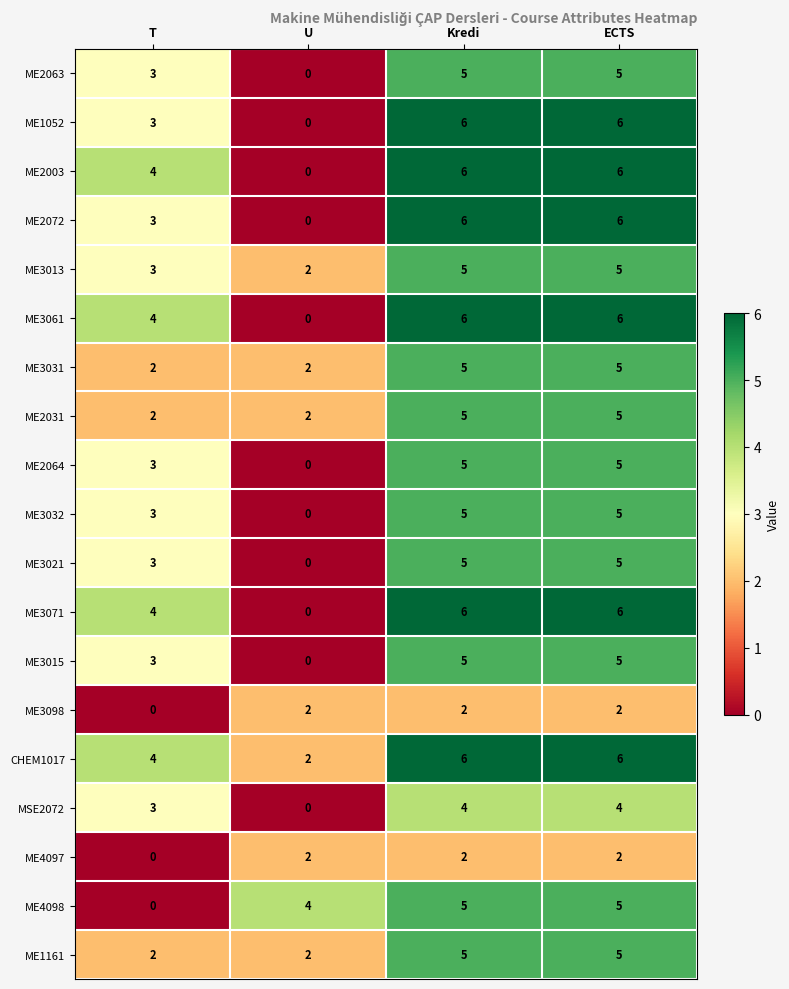

What is the average value of the ME3021 series?

3